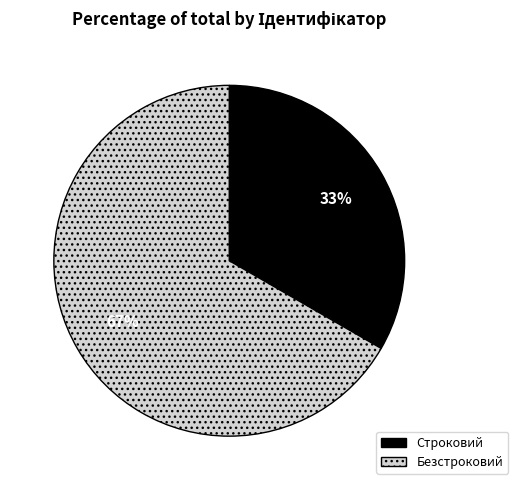

What is the smallest slice in the pie chart?

Строковий